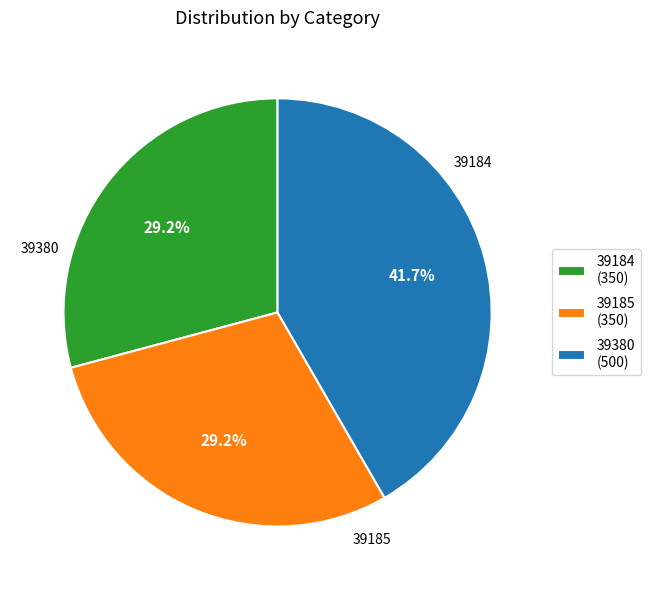

Count the number of slices in the pie.

3